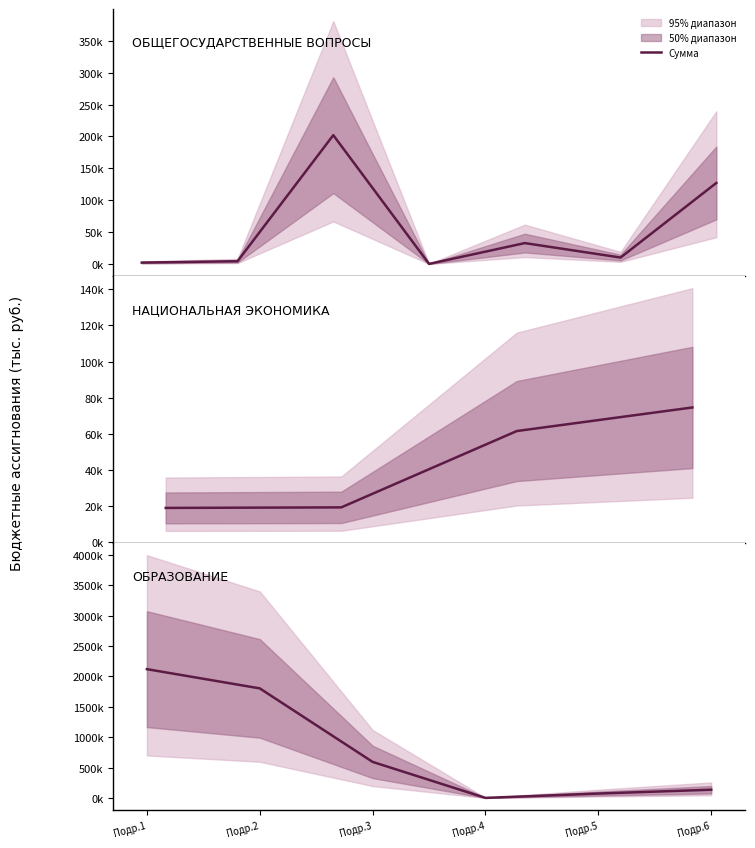

How many lines are shown in the chart?

1